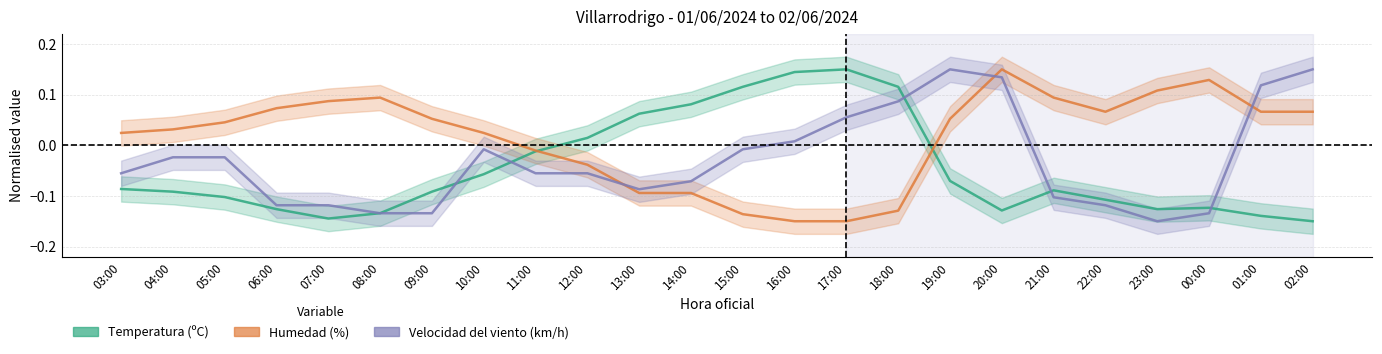

Which series has the widest spread of values?

Temperatura (ºC)